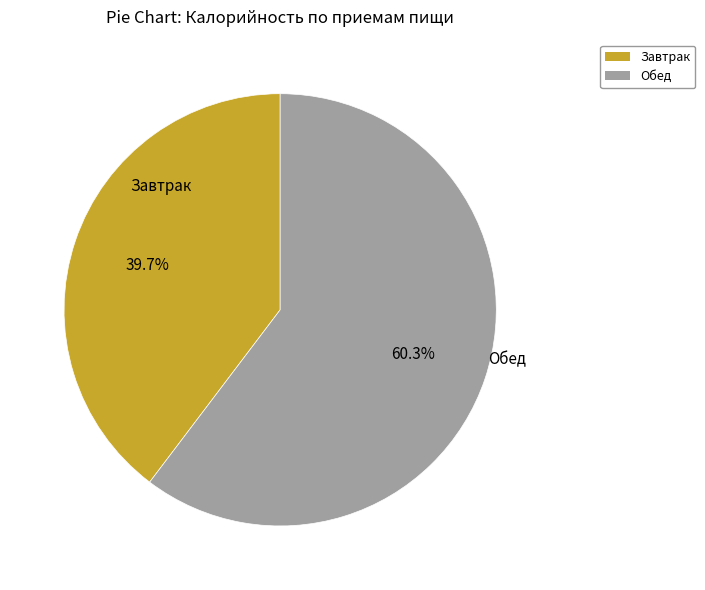

How many segments does this pie chart have?

2